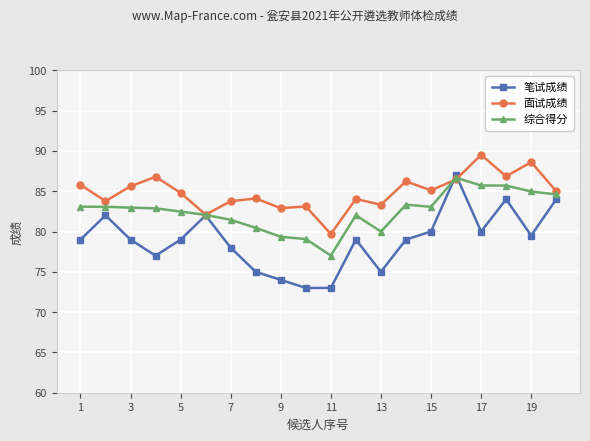

List the series in order of their peak value, lowest first.

综合得分, 笔试成绩, 面试成绩